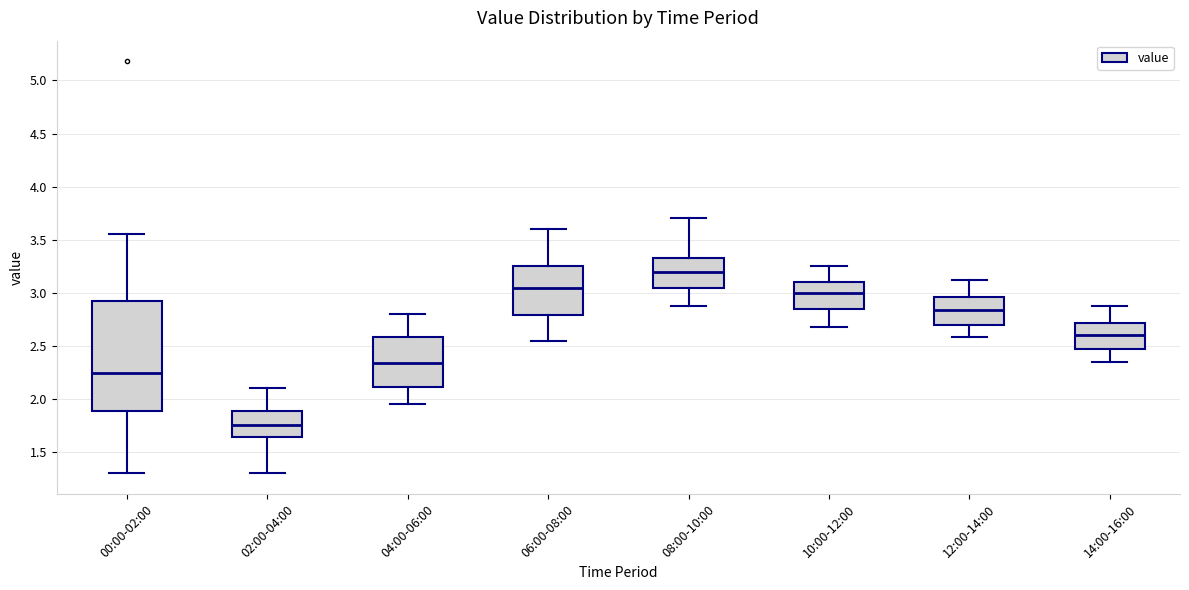

Which box's median line is the highest?

08:00-10:00